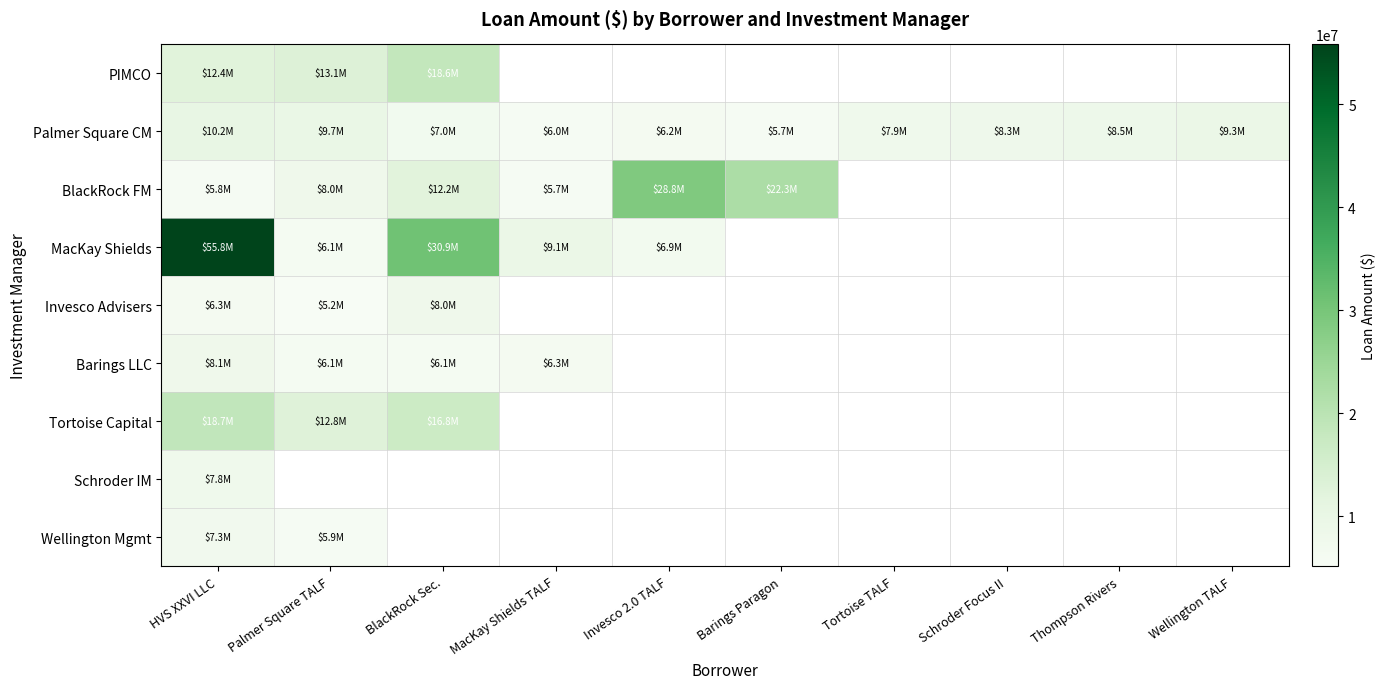

Reading left to right, extract all data points from this chart.

PIMCO: HVS XXVI LLC=12450000	Palmer Square TALF=13120000	BlackRock Sec.=18597314	MacKay Shields TALF=0	Invesco 2.0 TALF=0	Barings Paragon=0	Tortoise TALF=0	Schroder Focus II=0	Thompson Rivers=0	Wellington TALF=0
Palmer Square CM: HVS XXVI LLC=10200000	Palmer Square TALF=9660000	BlackRock Sec.=7012500	MacKay Shields TALF=5950000	Invesco 2.0 TALF=6232816	Barings Paragon=5660601	Tortoise TALF=7860800	Schroder Focus II=8296231	Thompson Rivers=8500000	Wellington TALF=9265000
BlackRock FM: HVS XXVI LLC=5751000	Palmer Square TALF=8000000	BlackRock Sec.=12150000	MacKay Shields TALF=5670000	Invesco 2.0 TALF=28830000	Barings Paragon=22320000	Tortoise TALF=0	Schroder Focus II=0	Thompson Rivers=0	Wellington TALF=0
MacKay Shields: HVS XXVI LLC=55791942	Palmer Square TALF=6058800	BlackRock Sec.=30912000	MacKay Shields TALF=9137500	Invesco 2.0 TALF=6878200	Barings Paragon=0	Tortoise TALF=0	Schroder Focus II=0	Thompson Rivers=0	Wellington TALF=0
Invesco Advisers: HVS XXVI LLC=6317600	Palmer Square TALF=5166000	BlackRock Sec.=8000000	MacKay Shields TALF=0	Invesco 2.0 TALF=0	Barings Paragon=0	Tortoise TALF=0	Schroder Focus II=0	Thompson Rivers=0	Wellington TALF=0
Barings LLC: HVS XXVI LLC=8100000	Palmer Square TALF=6075000	BlackRock Sec.=6075000	MacKay Shields TALF=6277500	Invesco 2.0 TALF=0	Barings Paragon=0	Tortoise TALF=0	Schroder Focus II=0	Thompson Rivers=0	Wellington TALF=0
Tortoise Capital: HVS XXVI LLC=18695756	Palmer Square TALF=12750000	BlackRock Sec.=16792655	MacKay Shields TALF=0	Invesco 2.0 TALF=0	Barings Paragon=0	Tortoise TALF=0	Schroder Focus II=0	Thompson Rivers=0	Wellington TALF=0
Schroder IM: HVS XXVI LLC=7791950	Palmer Square TALF=0	BlackRock Sec.=0	MacKay Shields TALF=0	Invesco 2.0 TALF=0	Barings Paragon=0	Tortoise TALF=0	Schroder Focus II=0	Thompson Rivers=0	Wellington TALF=0
Wellington Mgmt: HVS XXVI LLC=7276099	Palmer Square TALF=5880000	BlackRock Sec.=0	MacKay Shields TALF=0	Invesco 2.0 TALF=0	Barings Paragon=0	Tortoise TALF=0	Schroder Focus II=0	Thompson Rivers=0	Wellington TALF=0